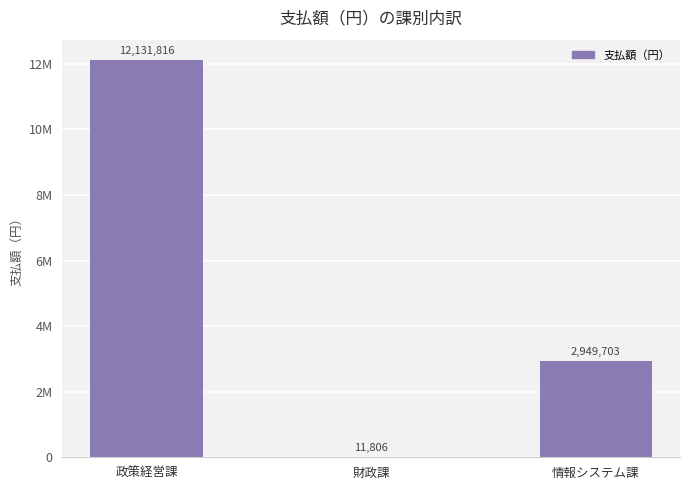

Which label corresponds to the smallest value in the chart?

財政課